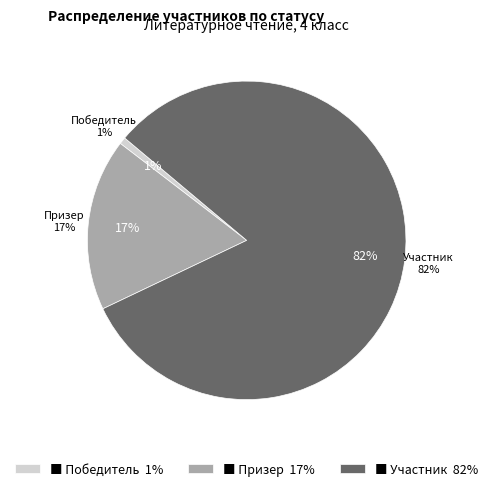

Which category has the biggest portion of the pie?

Участник